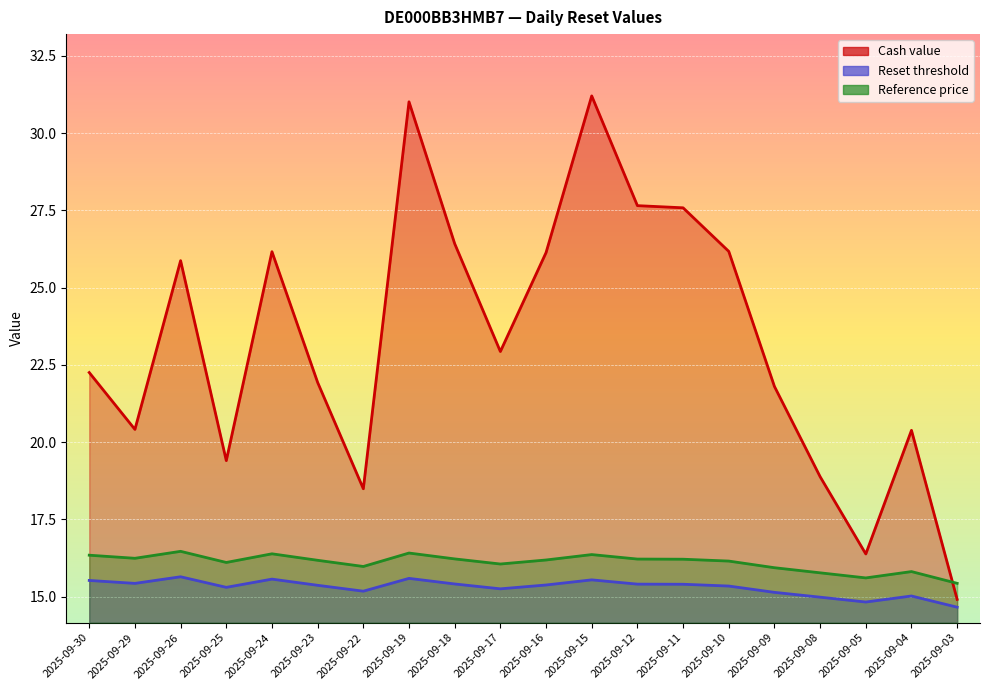

What is the highest value of the Reset threshold series?

15.6